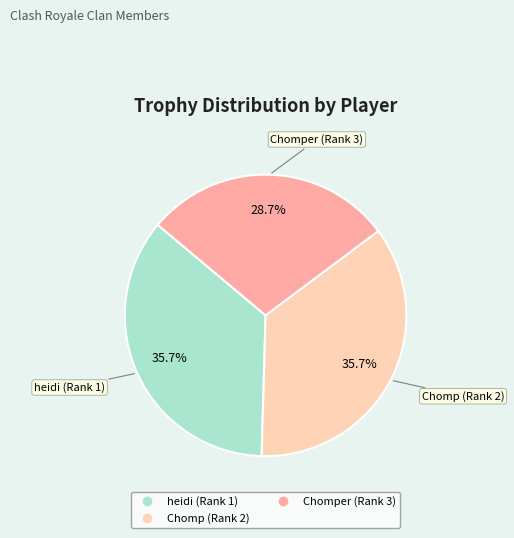

How much of the chart is everything except Chomp (Rank 2)?

64.3%